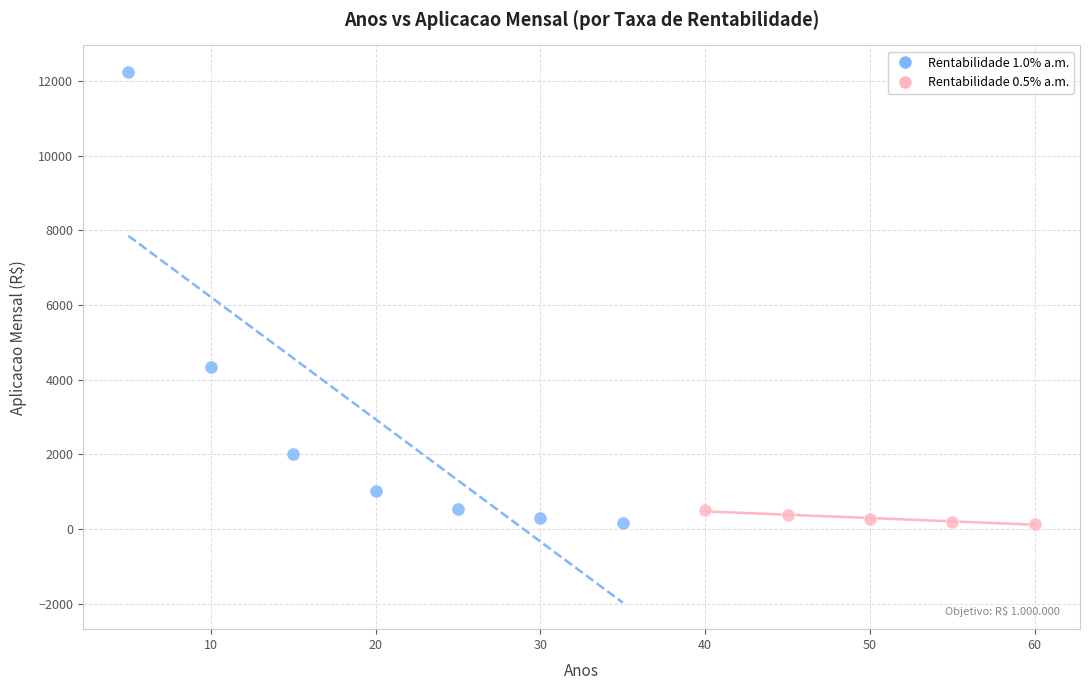

Which series reaches the maximum Y coordinate?

Rentabilidade 1.0% a.m.